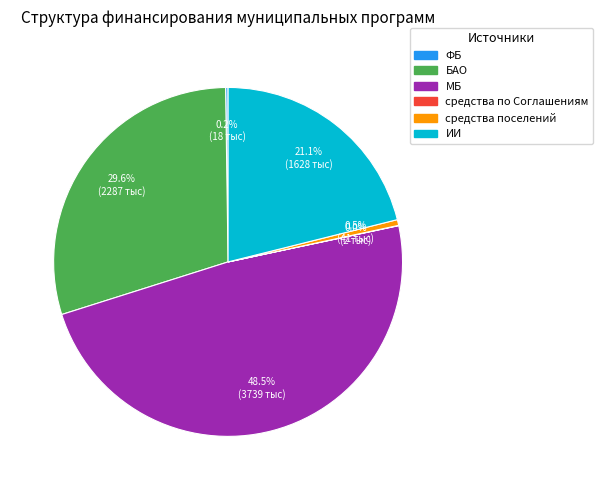

Is there a majority slice in this chart?

No